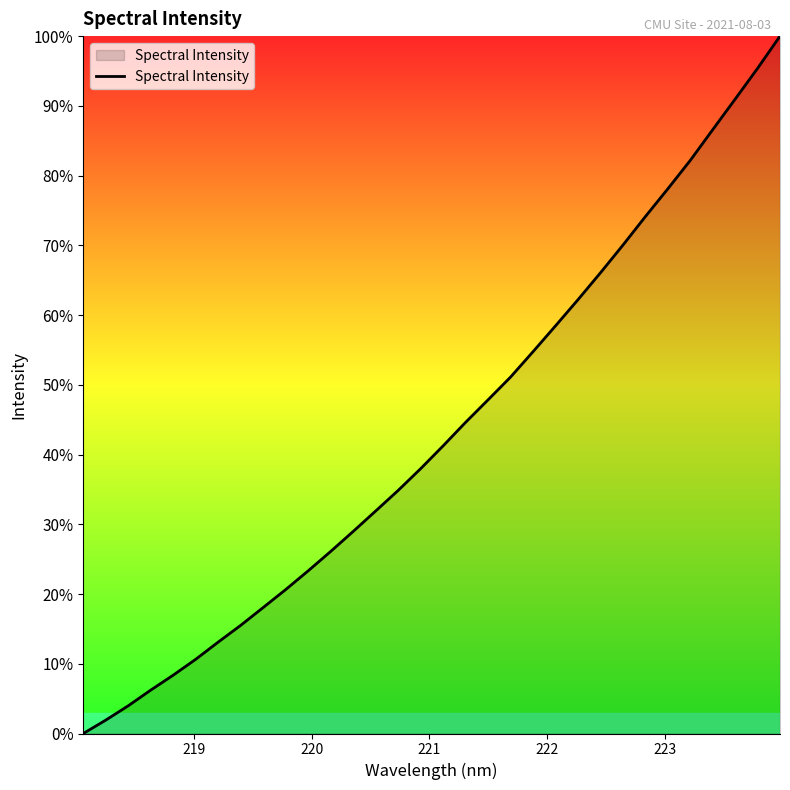

What is the maximum value shown in the chart?

100.0